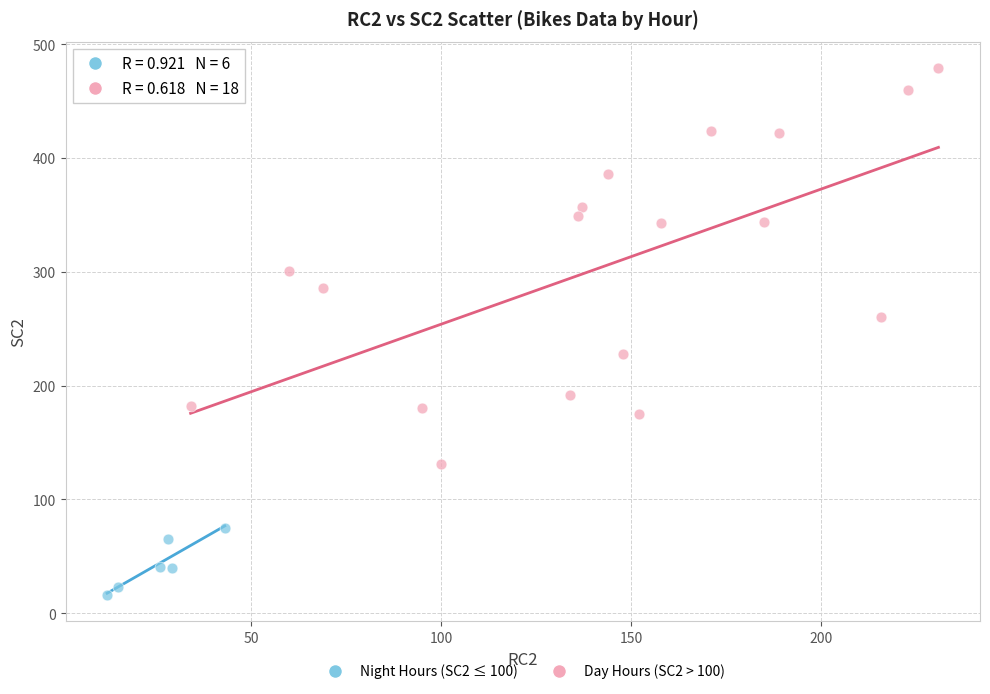

Which series reaches the maximum Y coordinate?

Day Hours (SC2 > 100)